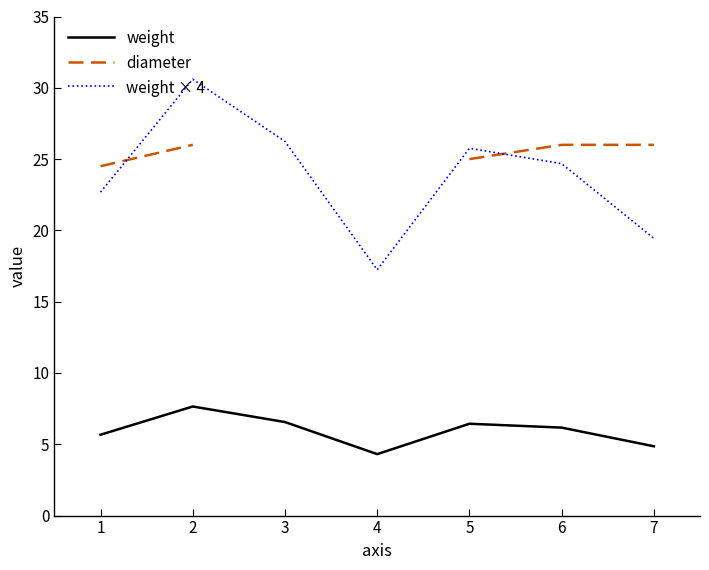

At which label does weight × 4 reach its minimum?

4